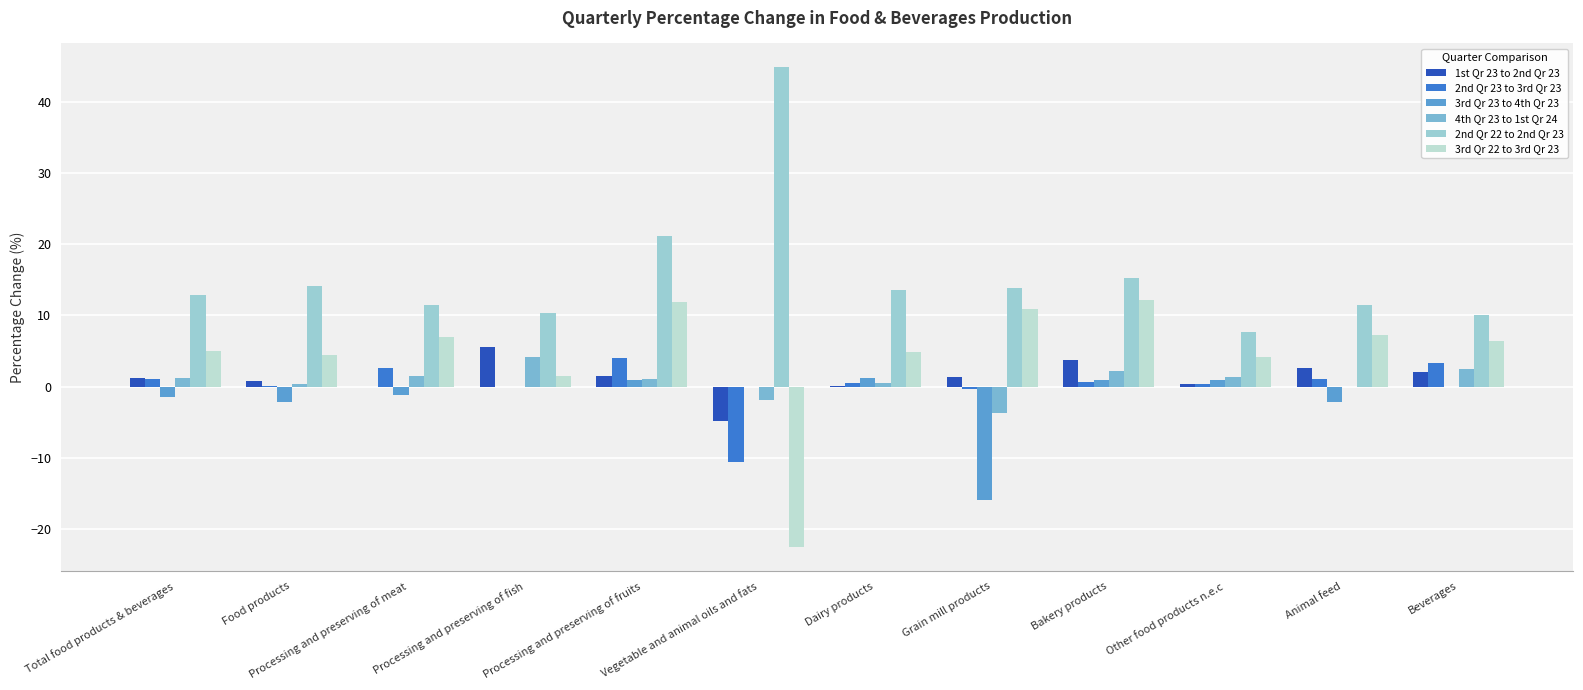

Which series changed the most between Food products and Vegetable and animal oils and fats?

2nd Qr 22 to 2nd Qr 23